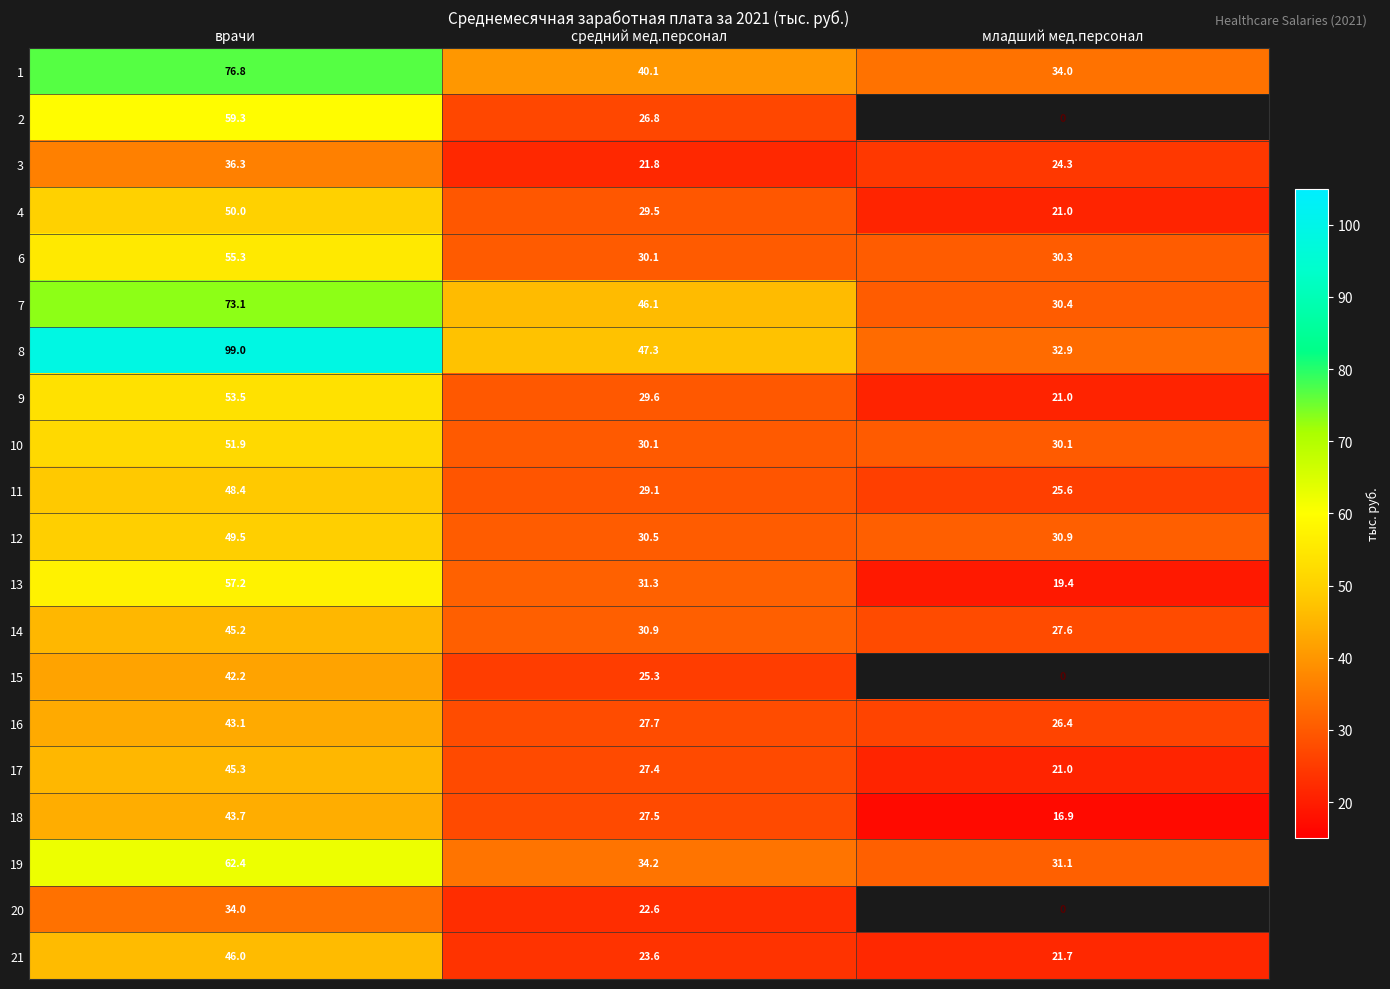

Where does the 11 series first go above 29?

врачи